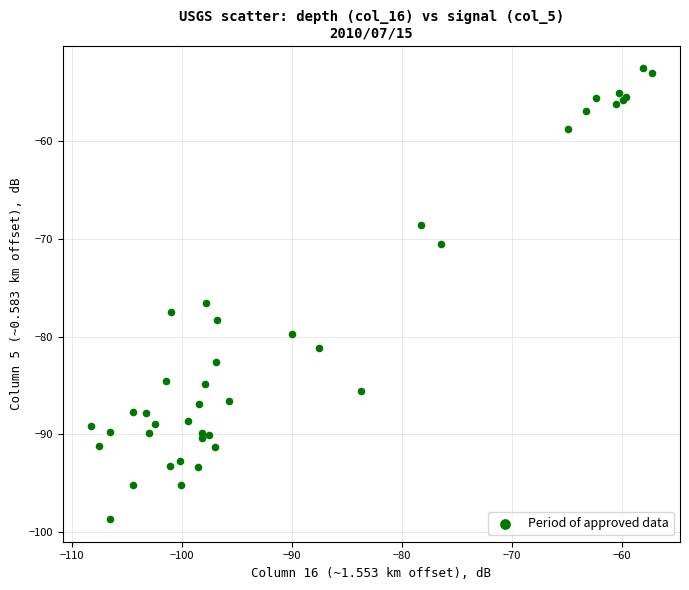

What Y value in the scatter plot is closest to -75?

-76.6